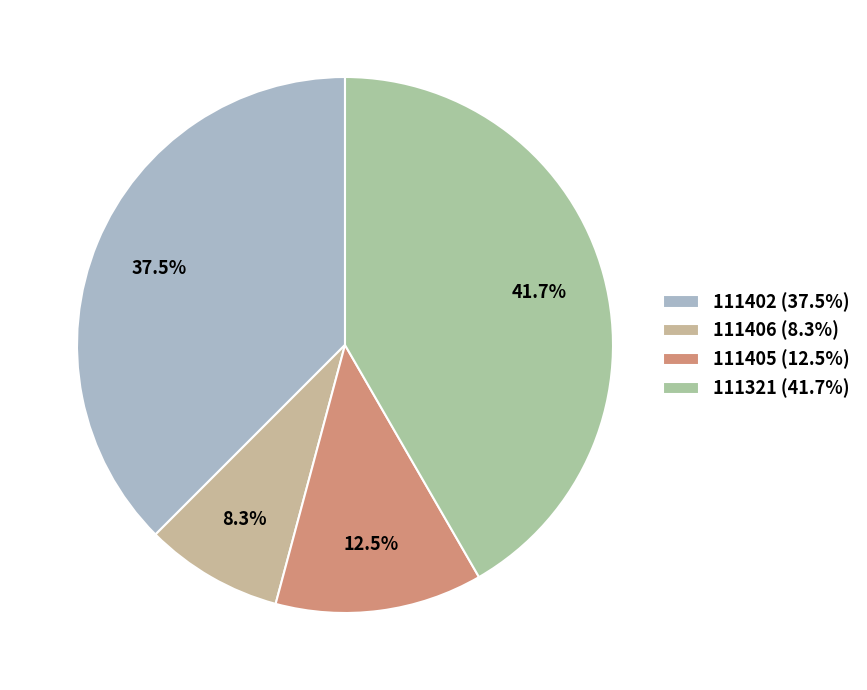

Combined, do 111321 and 111405 account for over 50%?

Yes